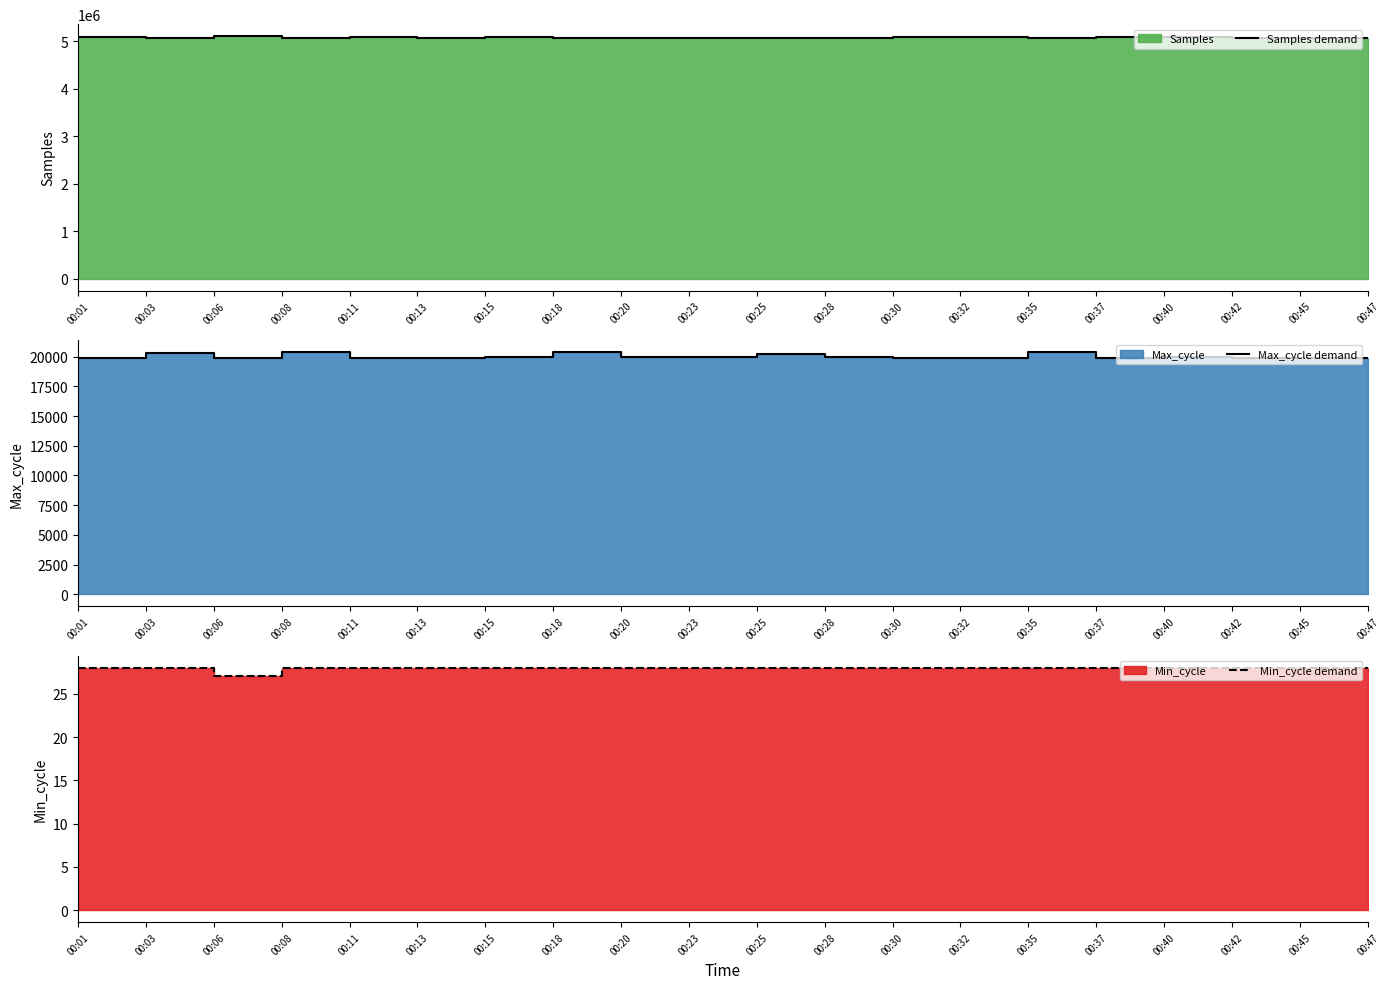

Reading right to left, transcribe all the data shown in this chart.

Samples demand: 5070441	5072216	5072703	5077012	5079829	5072013	5077708	5074503	5072435	5071568	5072555	5070858	5058589	5075308	5071601	5083100	5073340	5099928	5073656	5078918
Max_cycle demand: 19917	19920	19928	19999	19924	20370	19919	19924	19960	20251	19970	19974	20388	19963	19916	19920	20380	19920	20284	19916
Min_cycle demand: 28	28	28	28	28	28	28	28	28	28	28	28	28	28	28	28	28	27	28	28